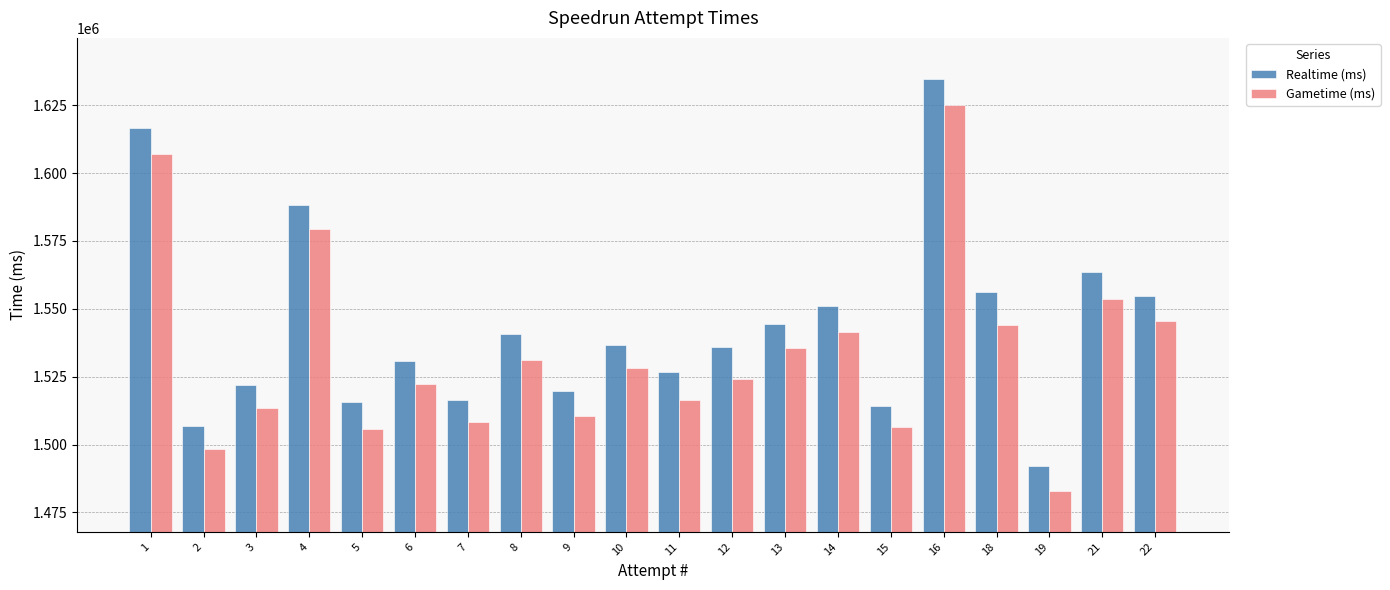

What is the spread (max minus min) of values at 1?

9507